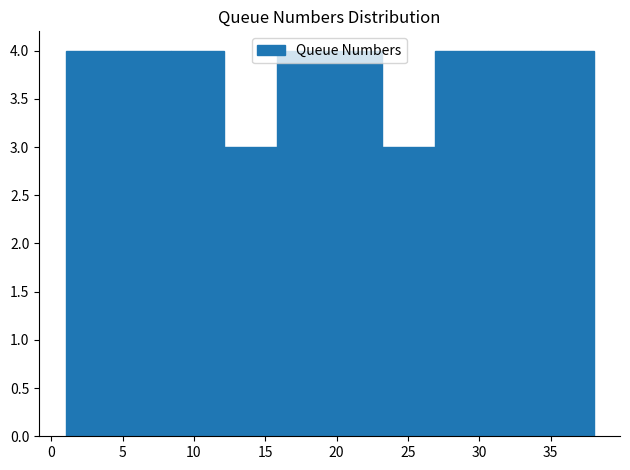

Reading left to right, transcribe this chart: for each bar, give the range it covers on the x-axis and its height. Neither the bar edges nor the heights are printed on the chart, so give them approximately, as read against the axes.

1.0 to 4.7: 4
4.7 to 8.4: 4
8.4 to 12.1: 4
12.1 to 15.8: 3
15.8 to 19.5: 4
19.5 to 23.2: 4
23.2 to 26.9: 3
26.9 to 30.6: 4
30.6 to 34.3: 4
34.3 to 38.0: 4